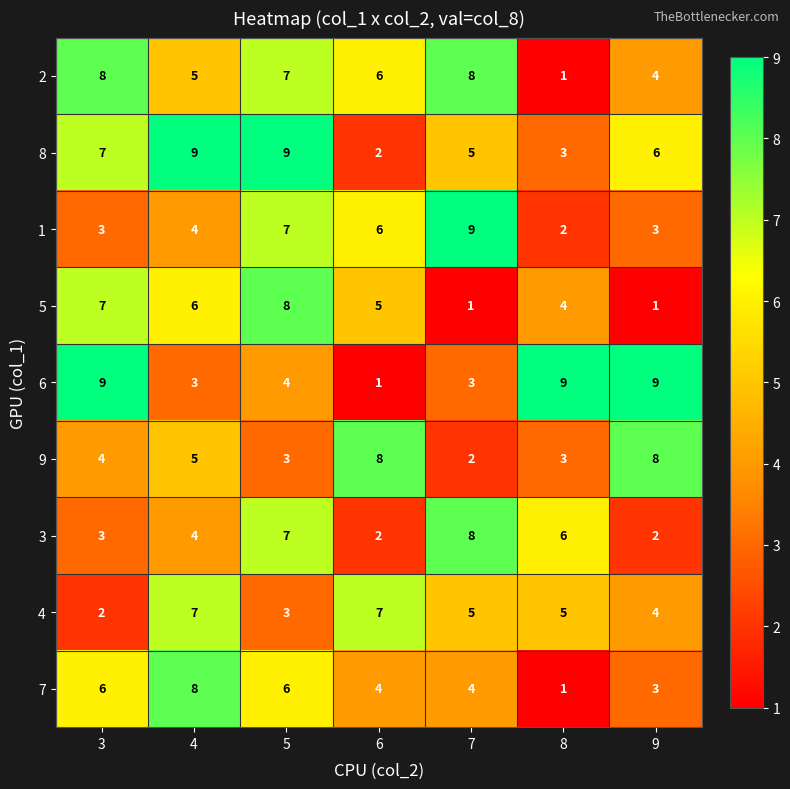

Count the number of data series in this chart.

9